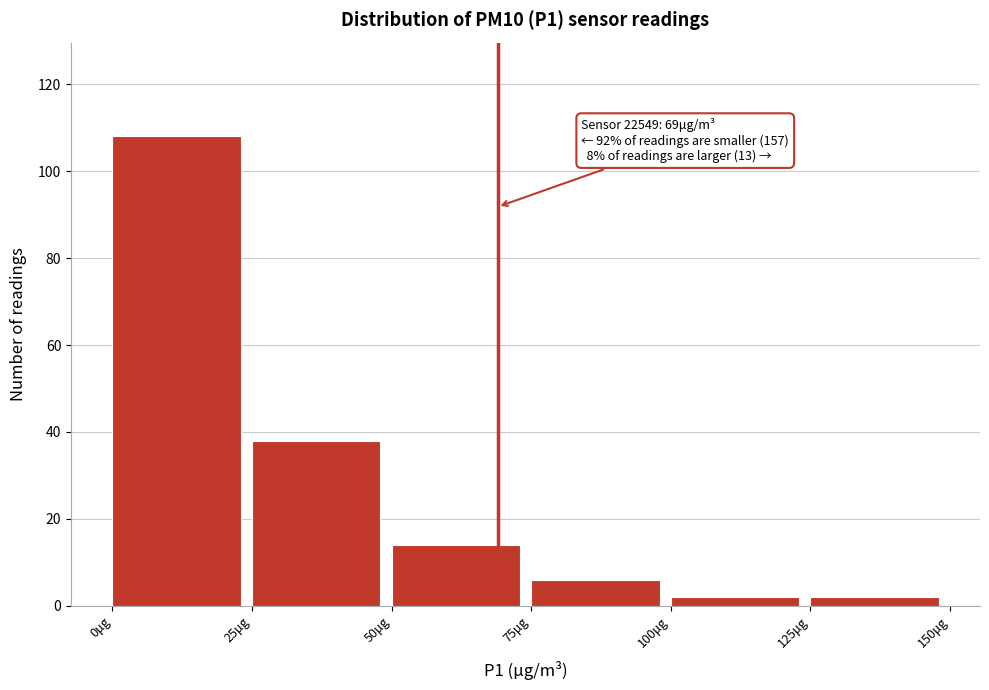

Over which range of the x-axis is the bar tallest?

0 to 25